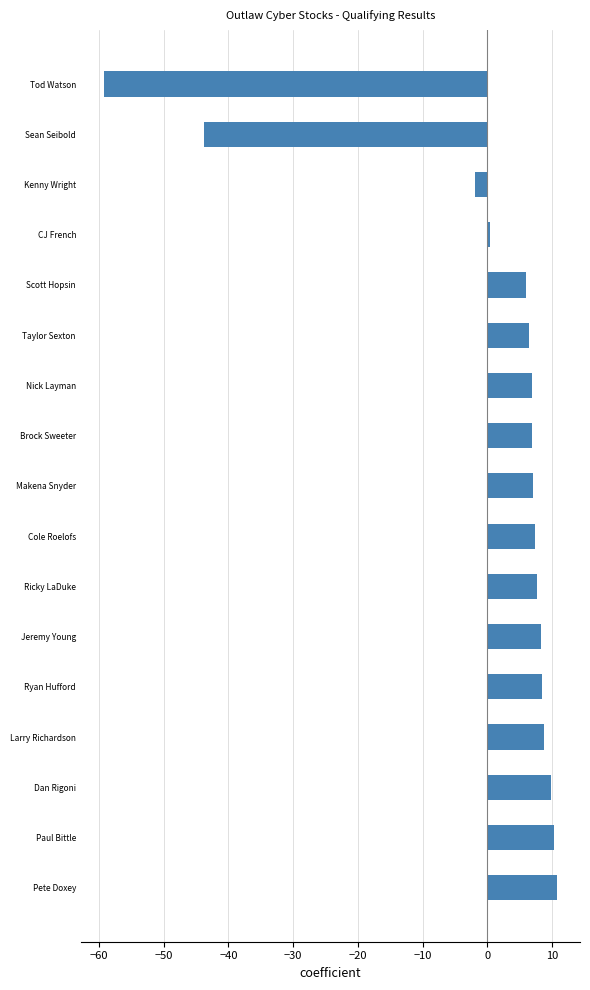

What is the sum of the values at Paul Bittle and Ryan Hufford?

18.8